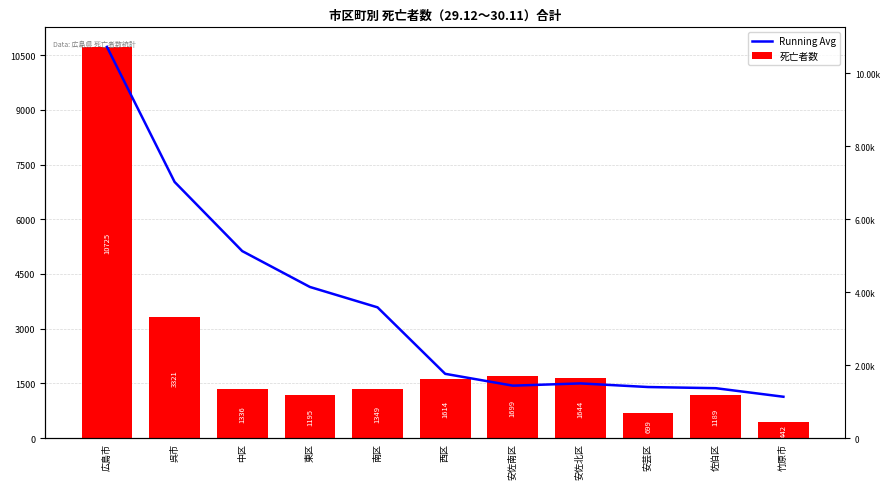

What is the minimum value shown in the chart?

442.0